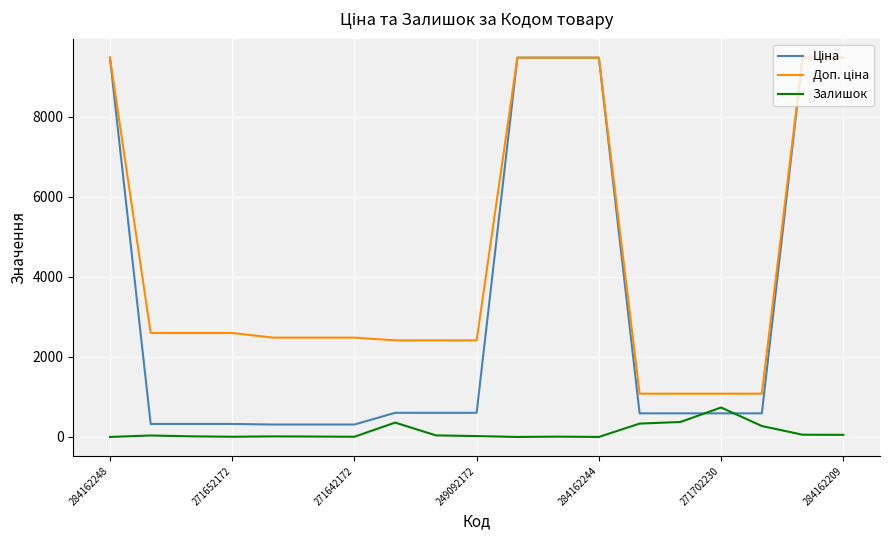

What is the maximum value shown in the chart?

9480.1